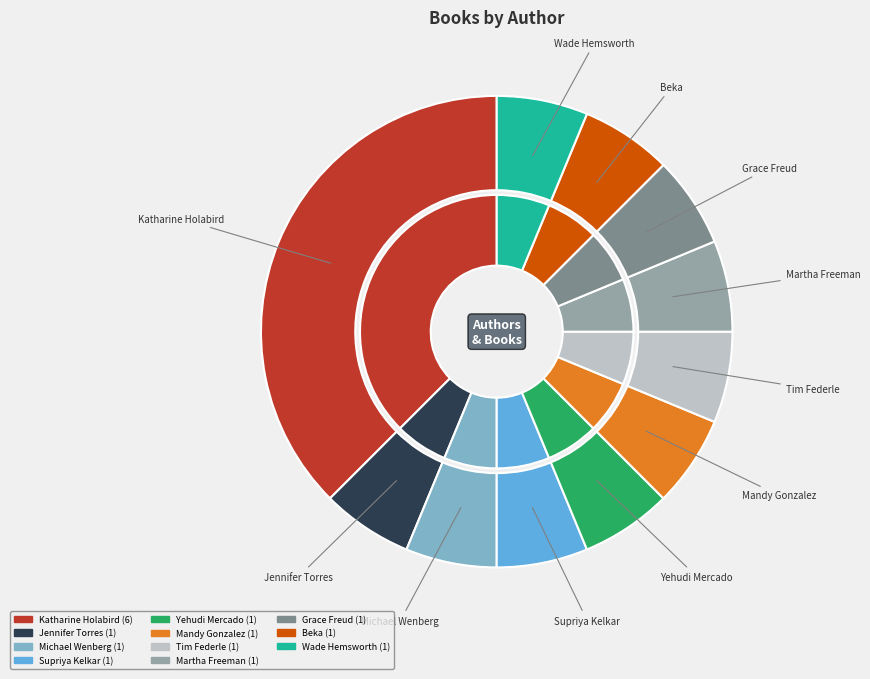

What percentage is the Michael Wenberg (179965018) slice, to the nearest percent?

6%